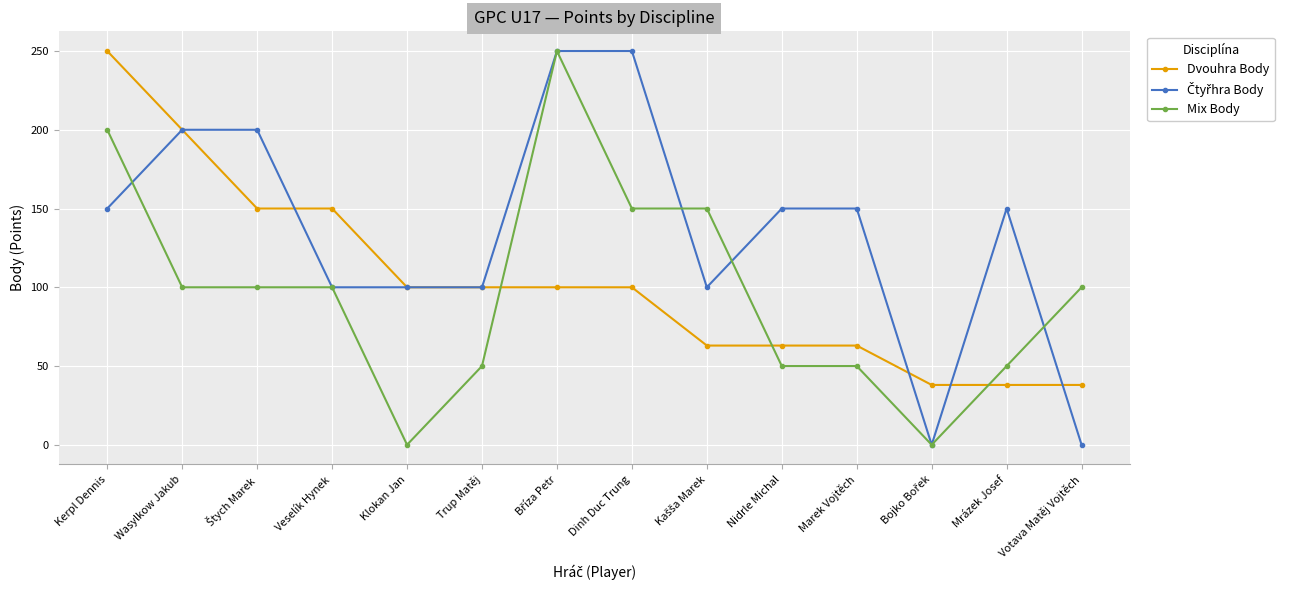

What is the highest value of the Dvouhra Body series?

250